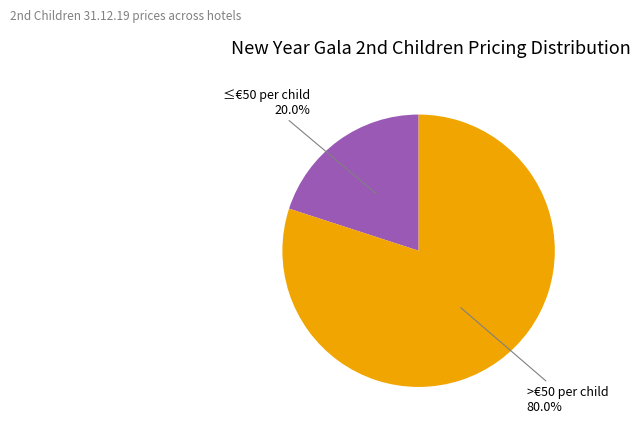

Does any single category account for the majority?

Yes